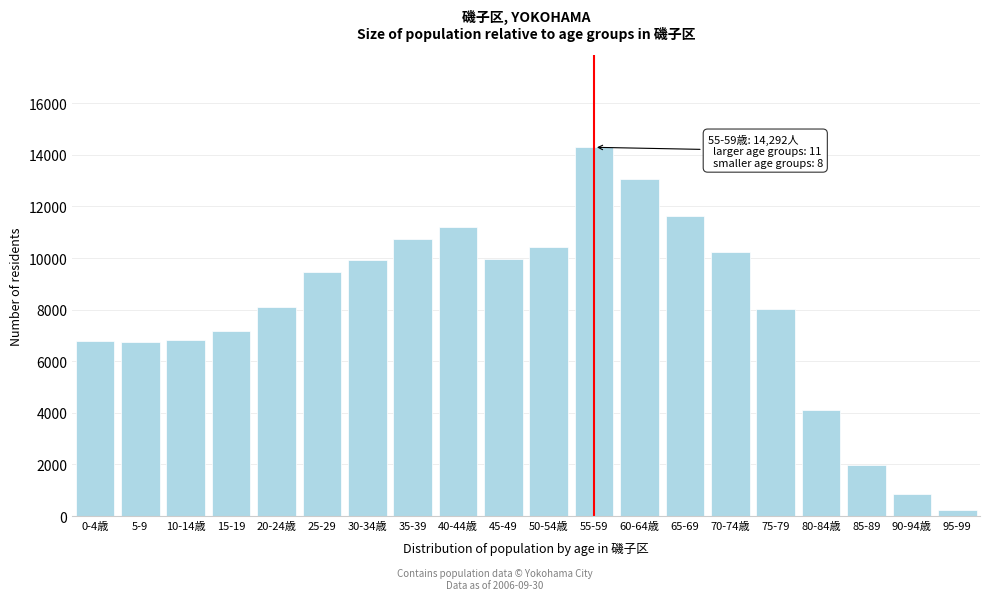

The value at 10-14歳 is 6811. True or false?

True